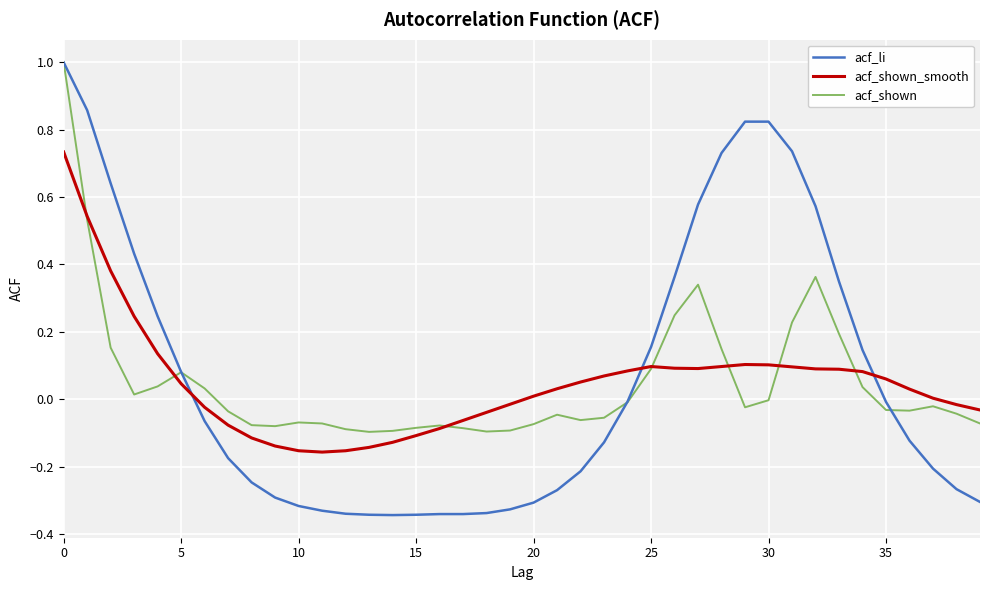

After their last crossing, which series has the higher values: acf_shown_smooth or acf_li?

acf_shown_smooth